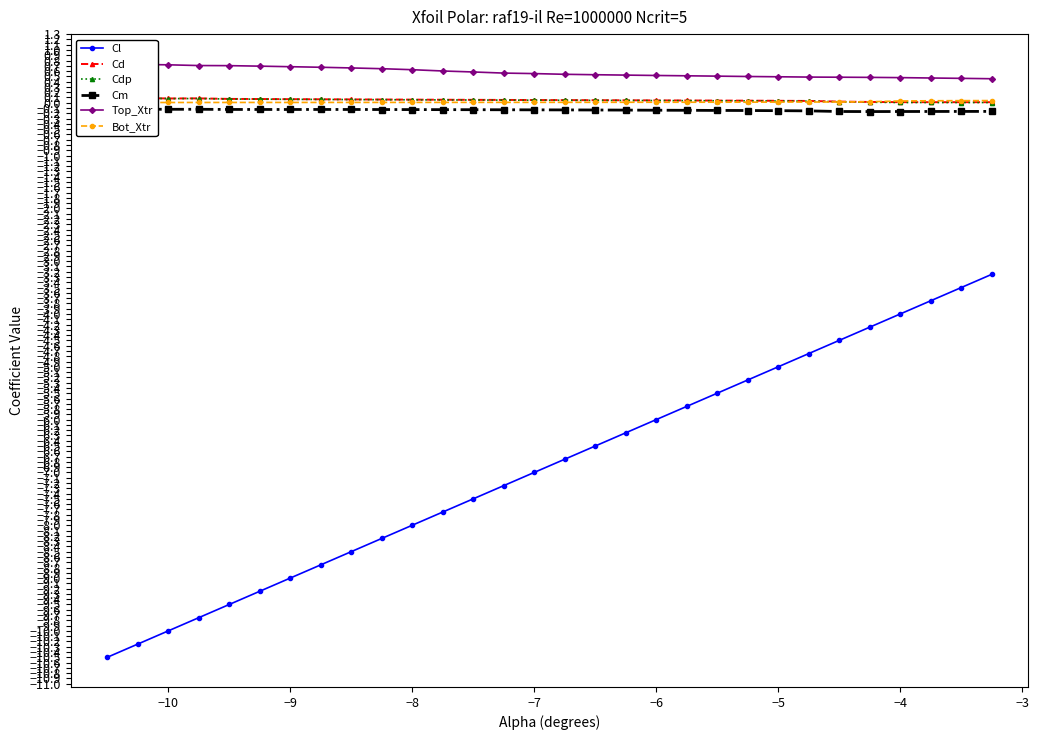

True or false: Cl has more than 2 interior local peaks.

False